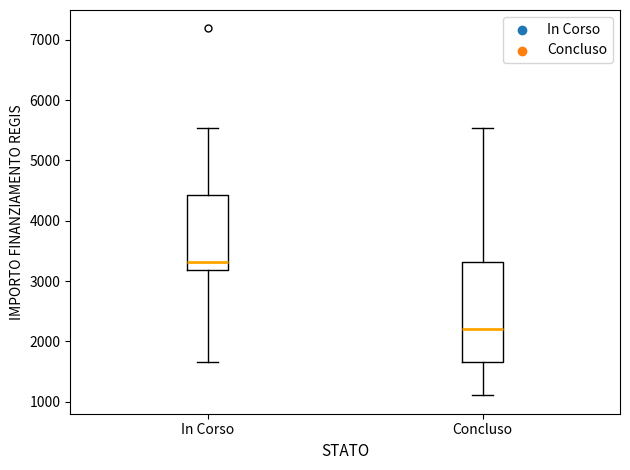

Which box has the lowest median line?

Concluso